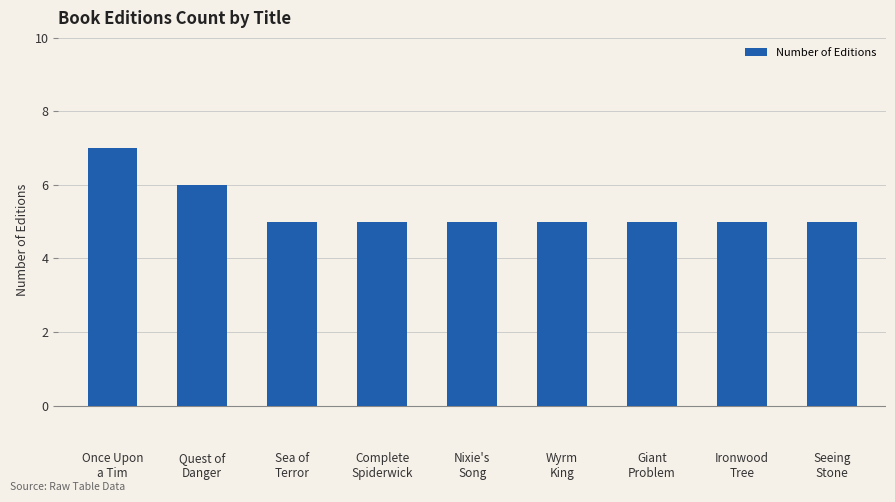

What is the value of the 1st bar from the left?

7